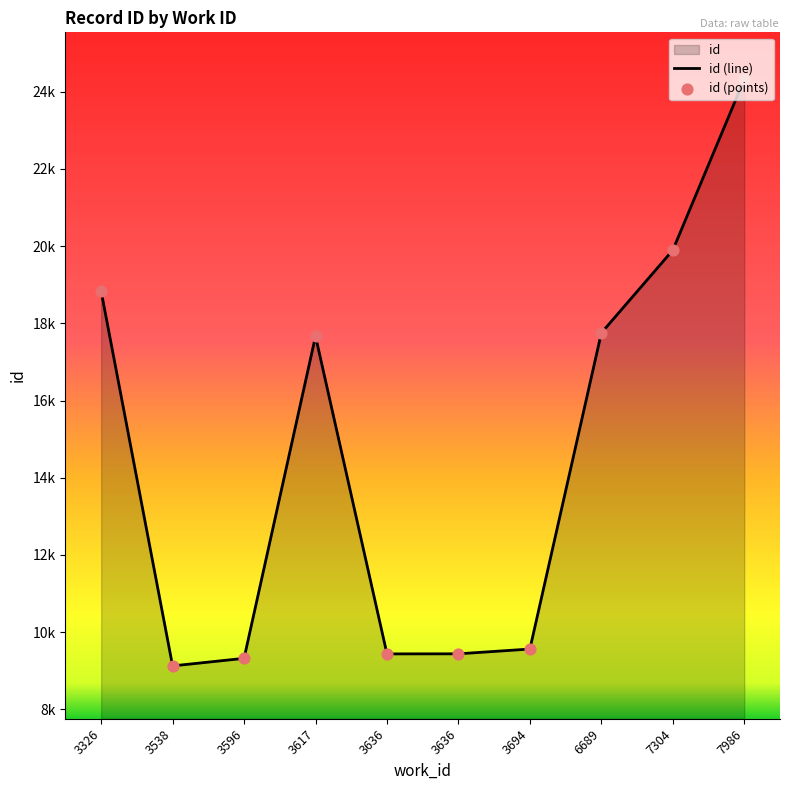

Which has a higher value, 3326 or 7986?

7986